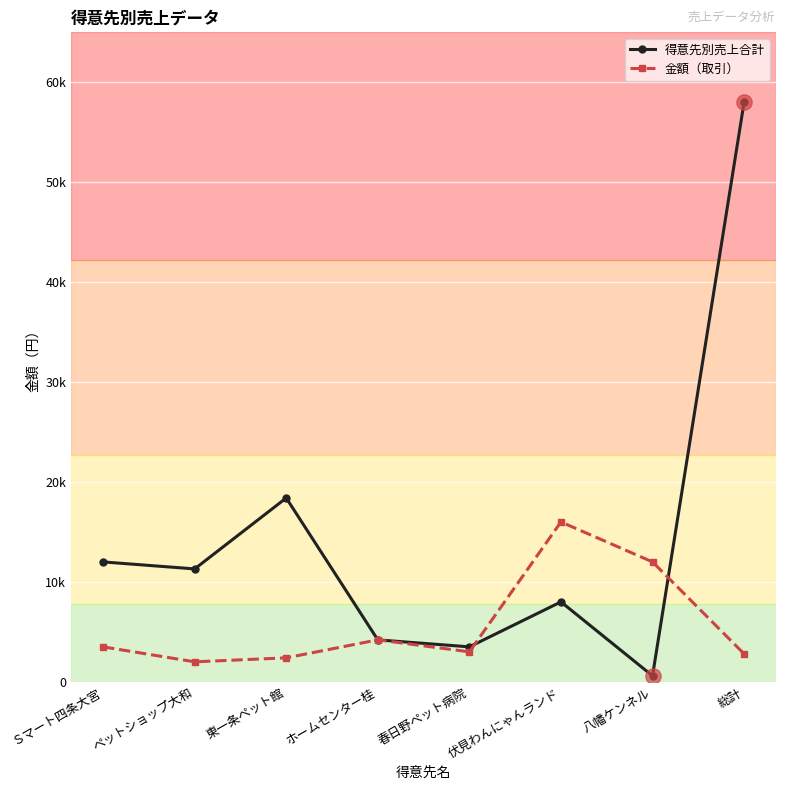

Does the chart have visible grid lines?

Yes